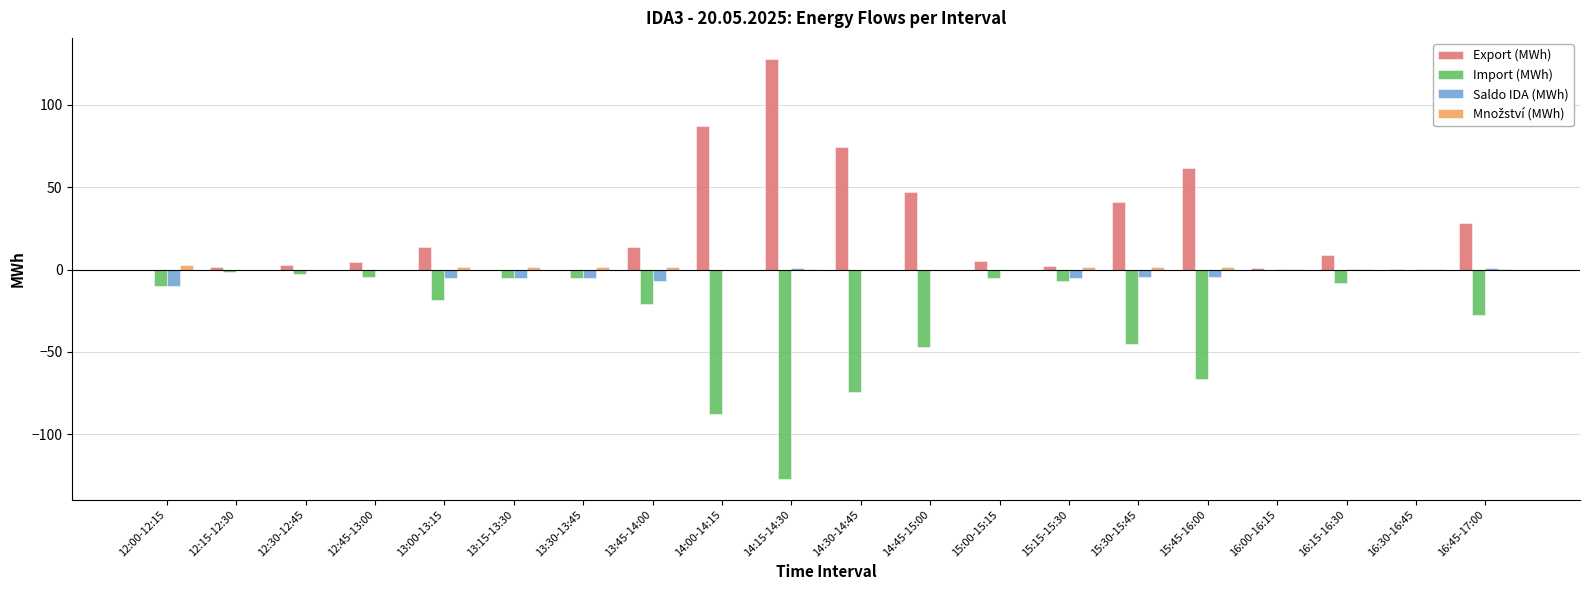

How many distinct data groups are displayed?

4